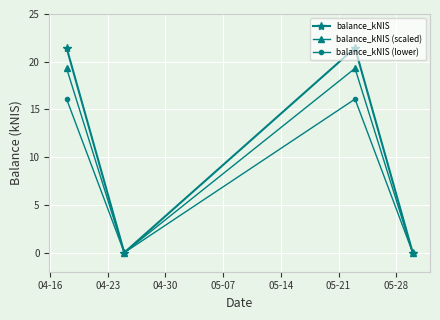

What is the highest value of the balance_kNIS (scaled) series?

19.3